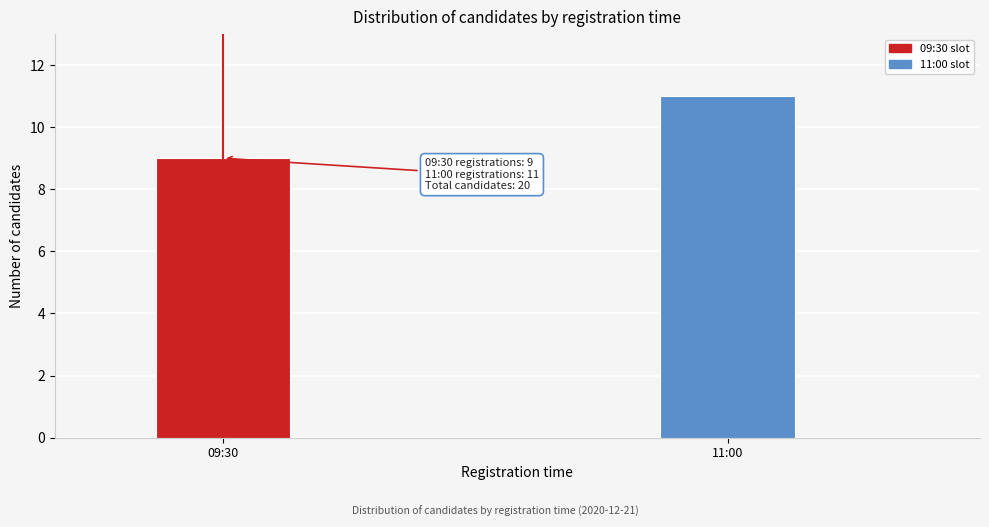

Reading left to right, transcribe all the data shown in this chart.

9	11